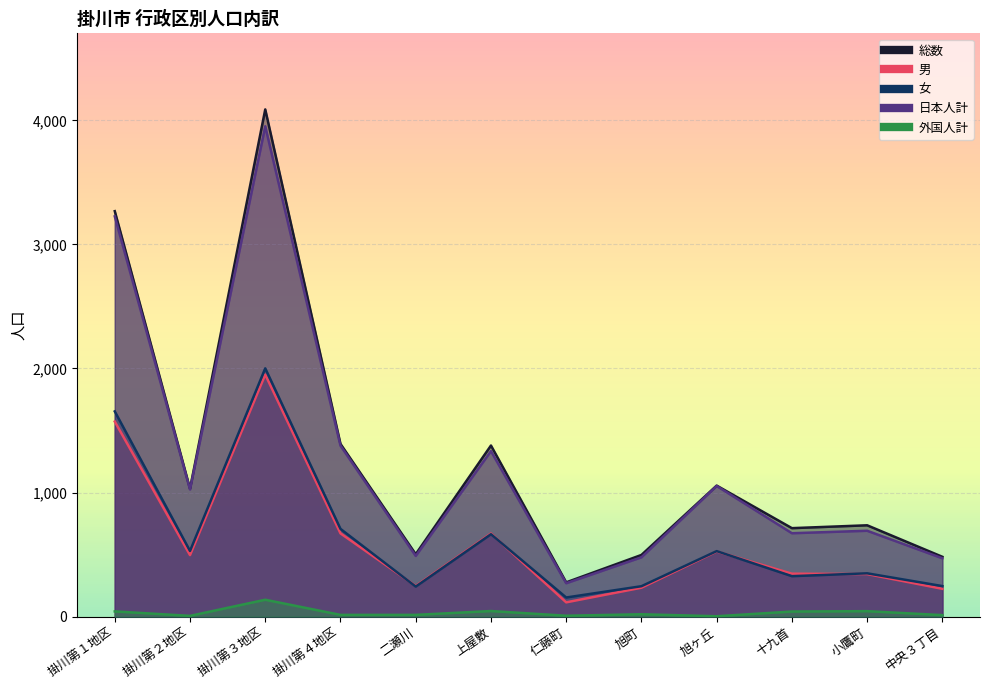

What is the difference between the maximum and minimum values in the 女 series?

1847